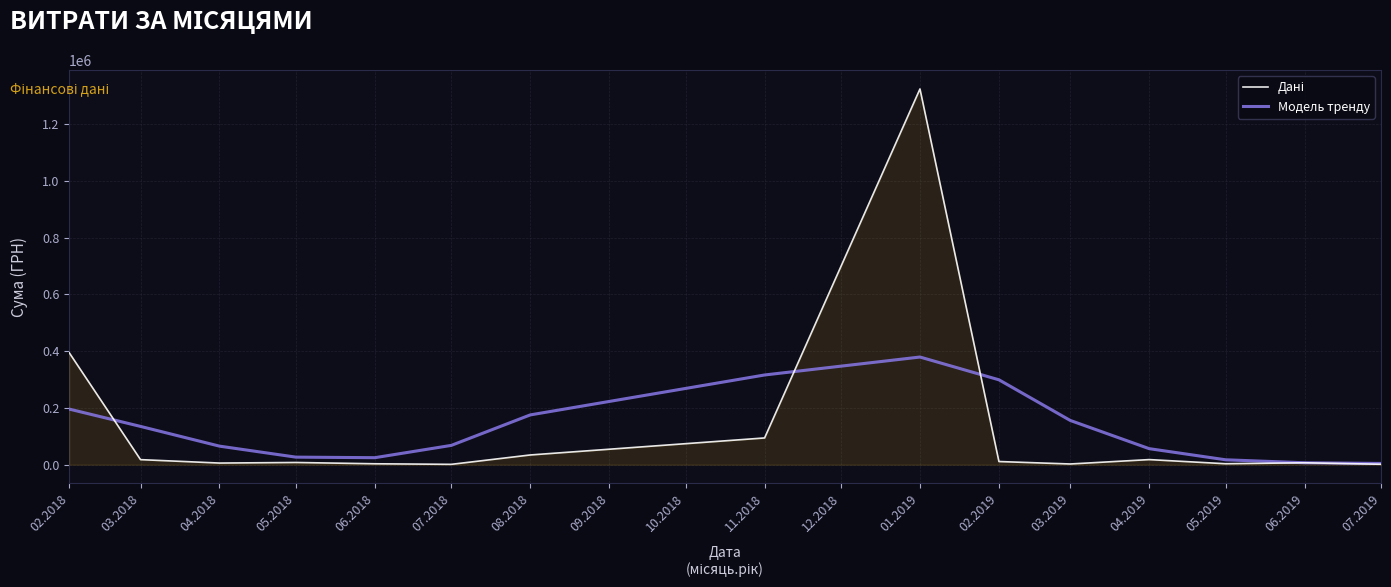

What is the spread (max minus min) of values at 11.2018?

221912.9